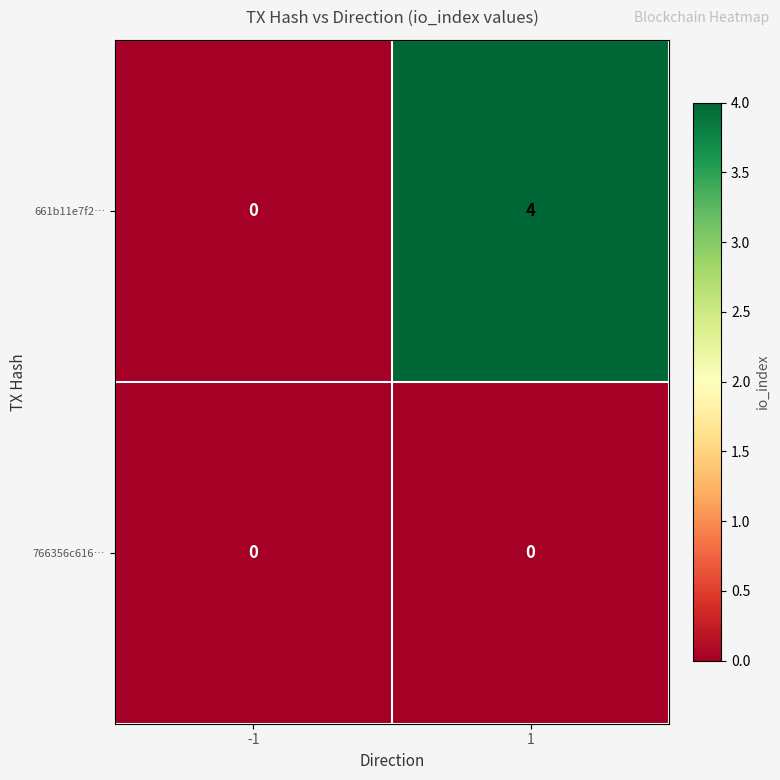

Rank the series at 1 from highest to lowest value.

661b11e7f2…, 766356c616…